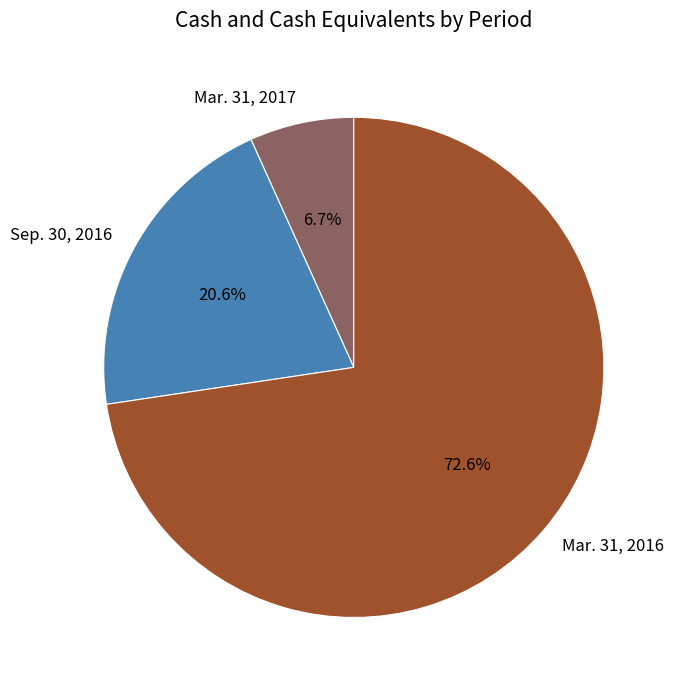

Rank the categories by value from highest to lowest.

Mar. 31, 2016, Sep. 30, 2016, Mar. 31, 2017